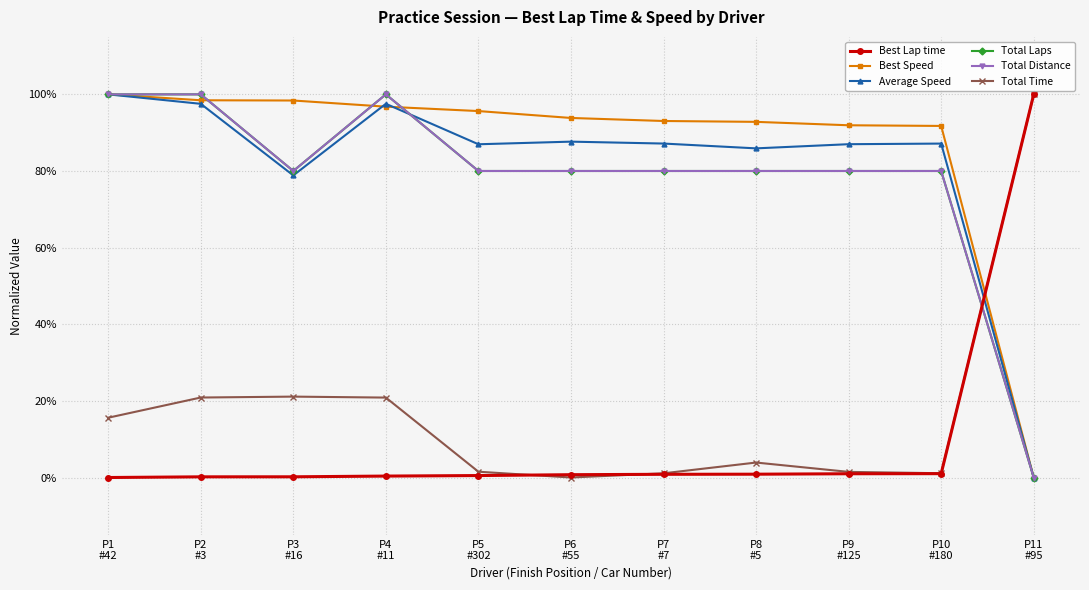

Is this an area chart (filled region under the line)?

No